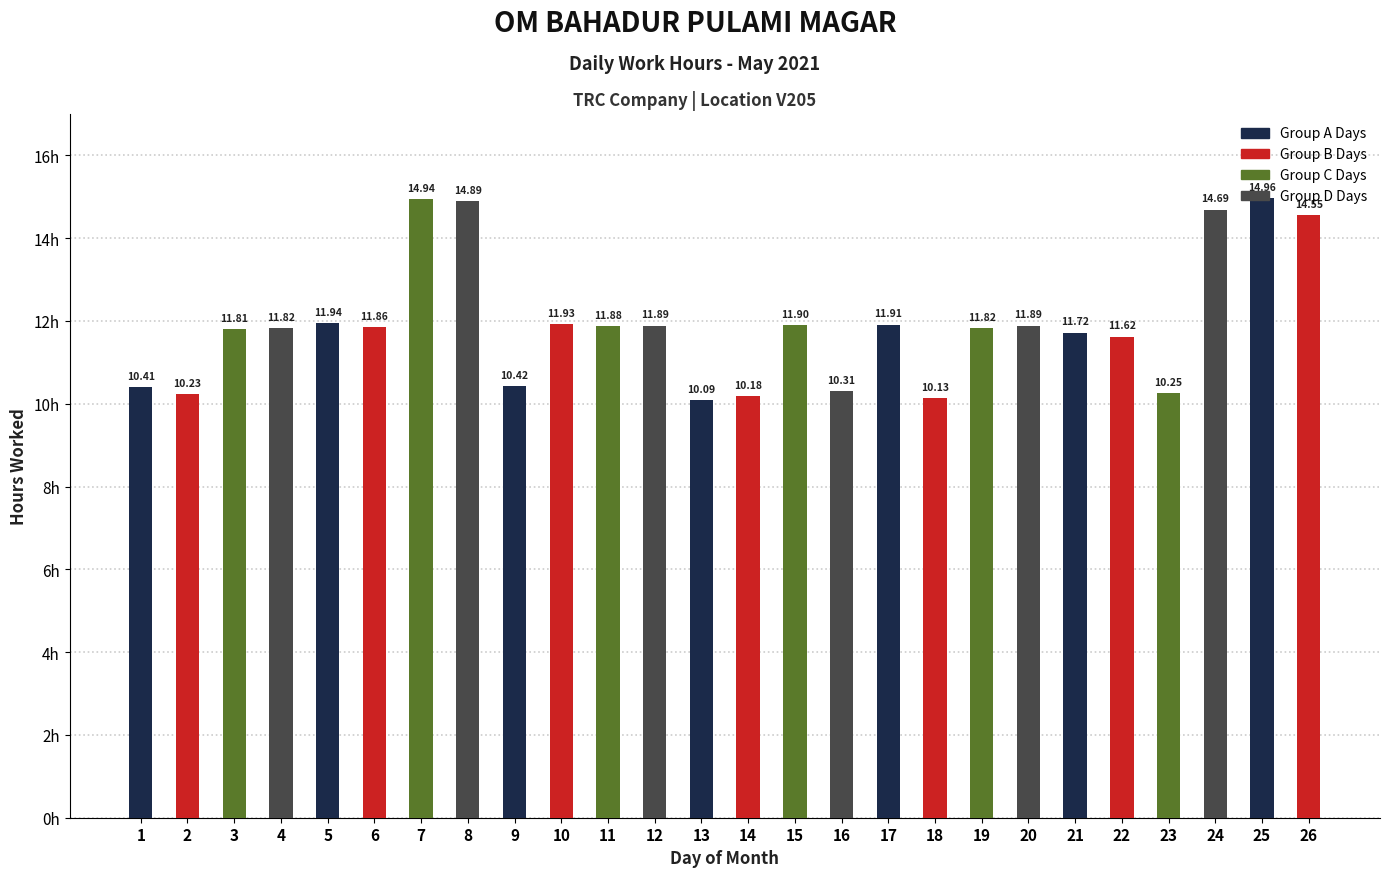

What is the sum of the values at 26 and 20?

26.4